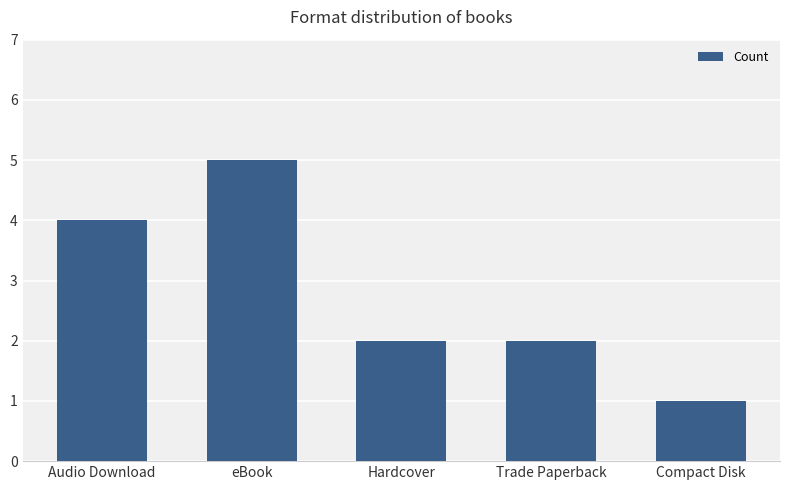

At which category does the chart reach its minimum across all series?

Compact Disk